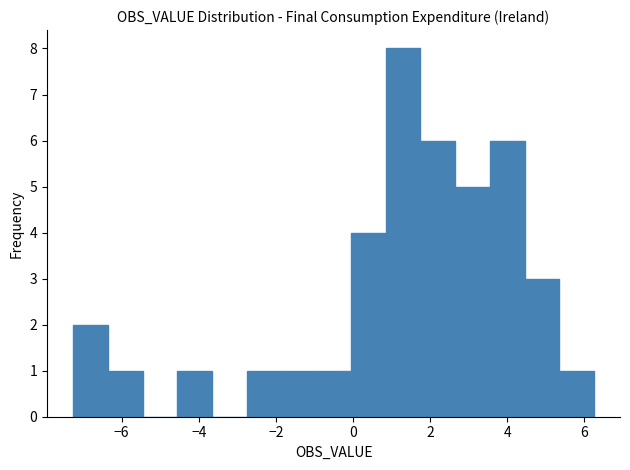

Reading left to right, list every bar in this chart as the range it spans on the x-axis followed by its height. Neither the bar edges nor the heights are printed on the chart, so give them approximately, as read against the axes.

-7.2 to -6.4: 2
-6.4 to -5.4: 1
-5.4 to -4.6: 0
-4.6 to -3.6: 1
-3.6 to -2.8: 0
-2.8 to -1.8: 1
-1.8 to -1.0: 1
-1.0 to 0.0: 1
0.0 to 0.8: 4
0.8 to 1.8: 8
1.8 to 2.6: 6
2.6 to 3.6: 5
3.6 to 4.4: 6
4.4 to 5.4: 3
5.4 to 6.2: 1